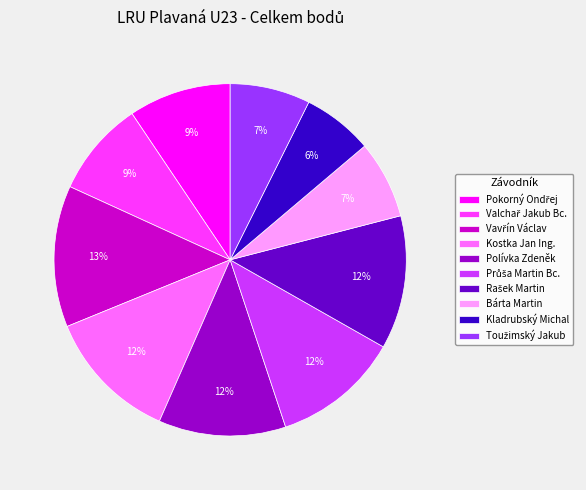

What is the smallest slice in the pie chart?

Kladrubský Michal